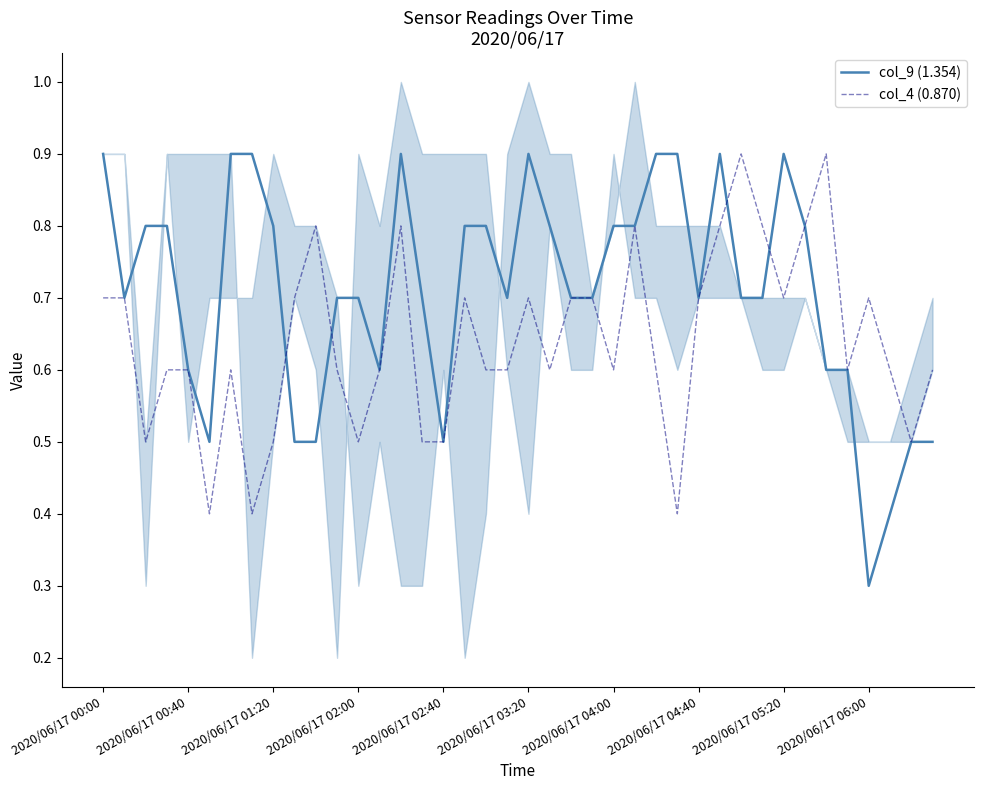

How many times do col_4 (0.870) and col_9 (1.354) cross each other?

4